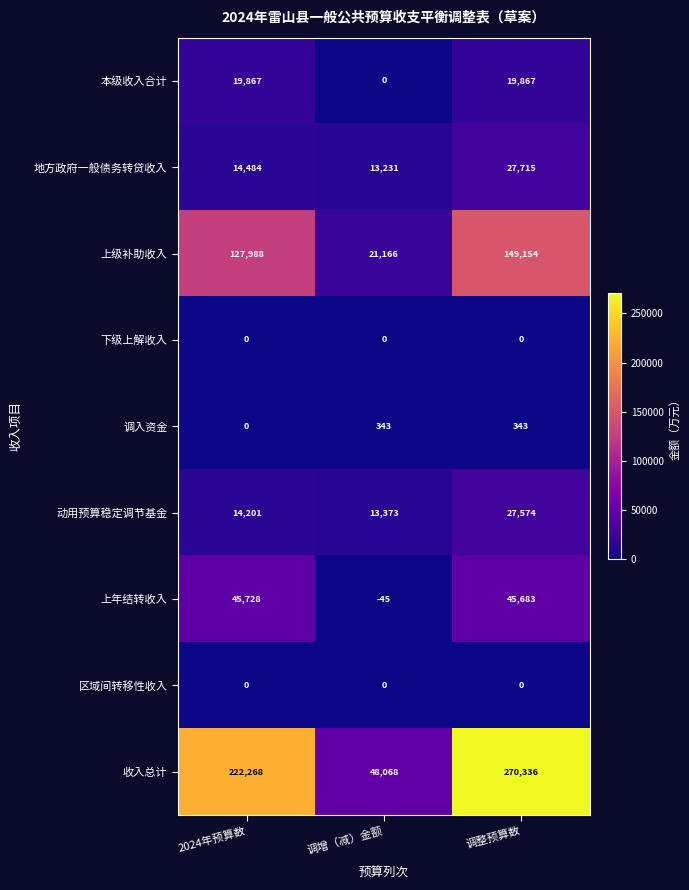

What is the total value across all series at 调增（减）金额?

96136